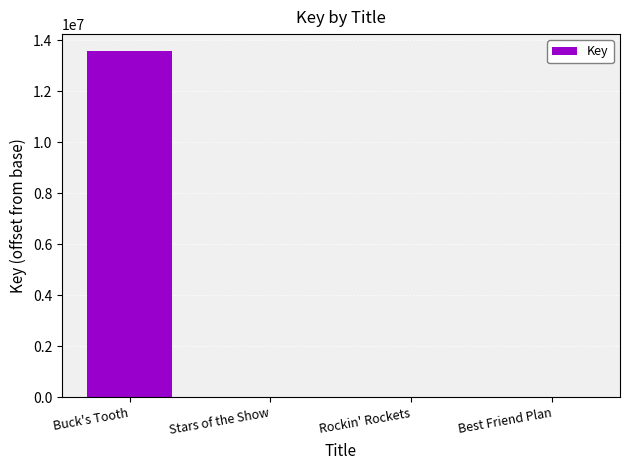

Is it true that the value at Best Friend Plan is 0?

True